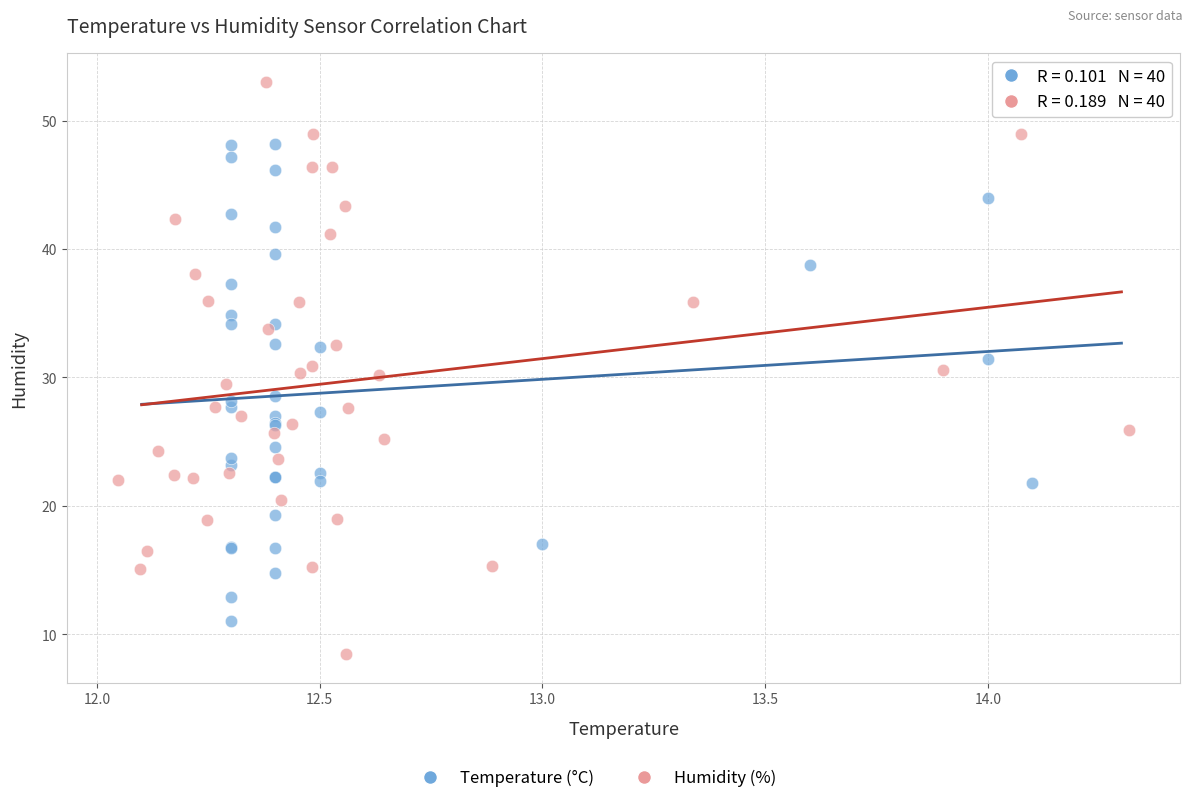

Which series reaches the maximum Y coordinate?

Humidity (%)